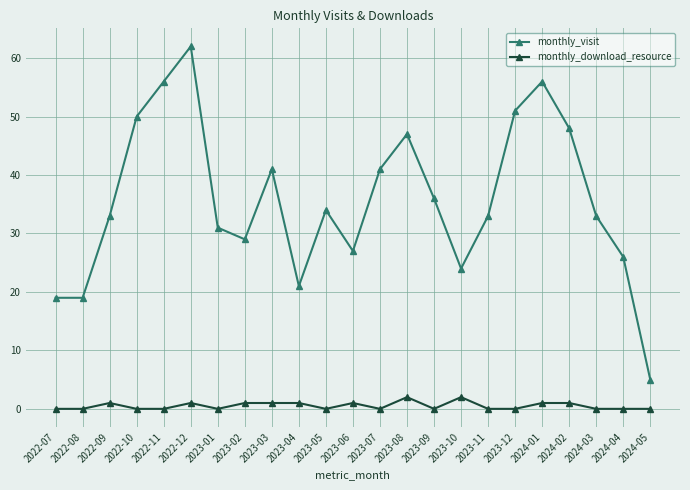

Where is the first local maximum for monthly_download_resource?

2022-09